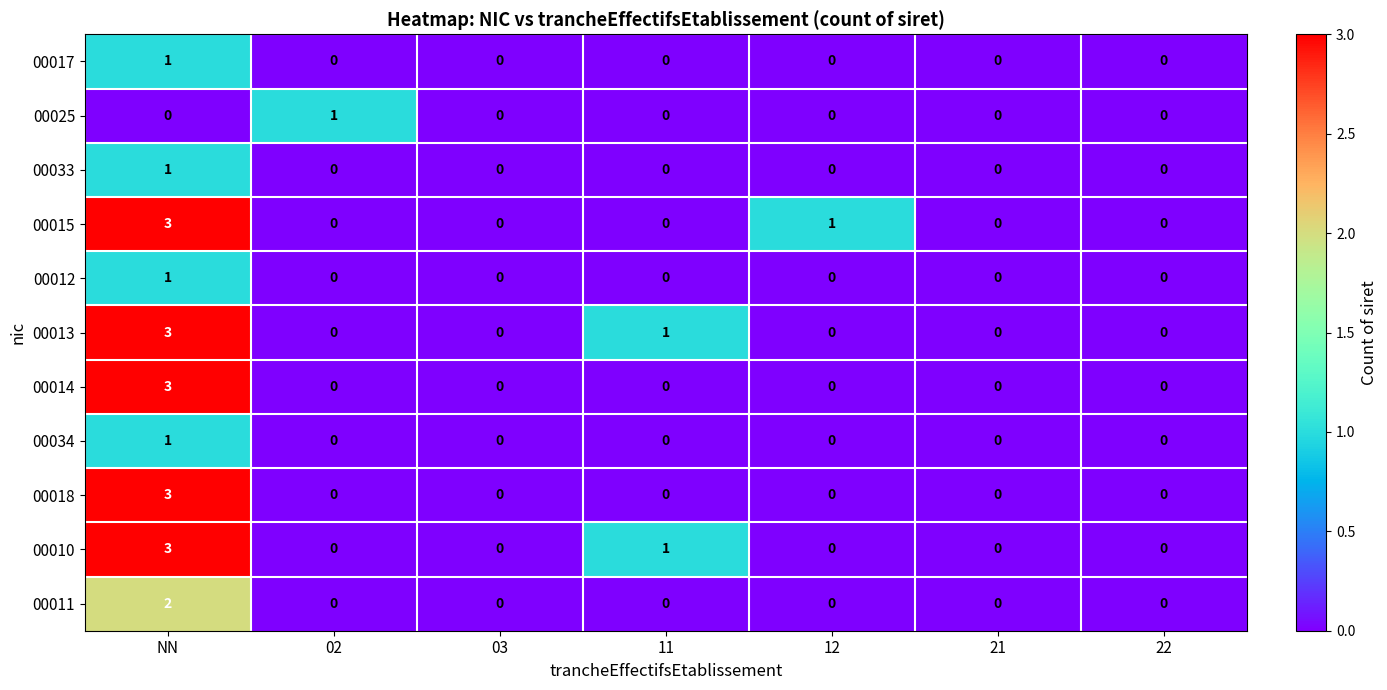

What is the difference between the maximum and second lowest values in the 00018 series?

3